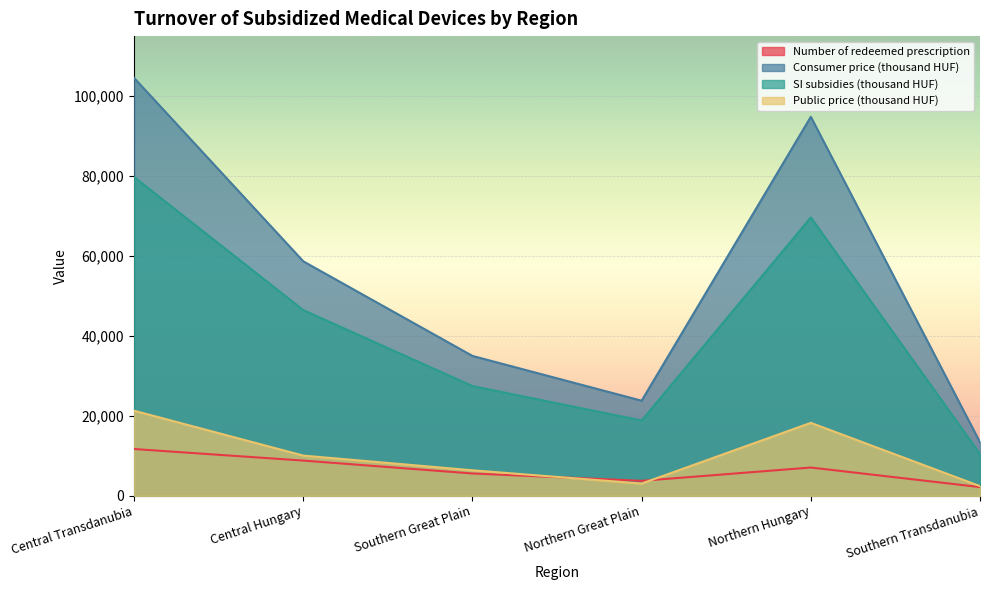

At Northern Great Plain, list the series in order from smallest to largest.

Public price (thousand HUF), Number of redeemed prescription, SI subsidies (thousand HUF), Consumer price (thousand HUF)